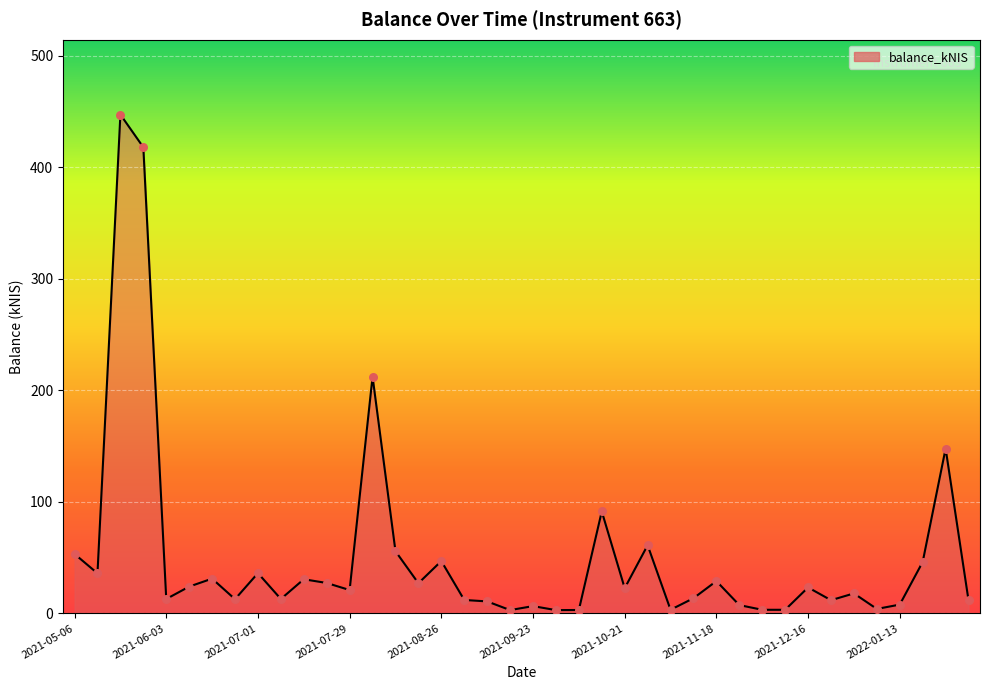

What is the difference between the maximum and minimum values?

444.2